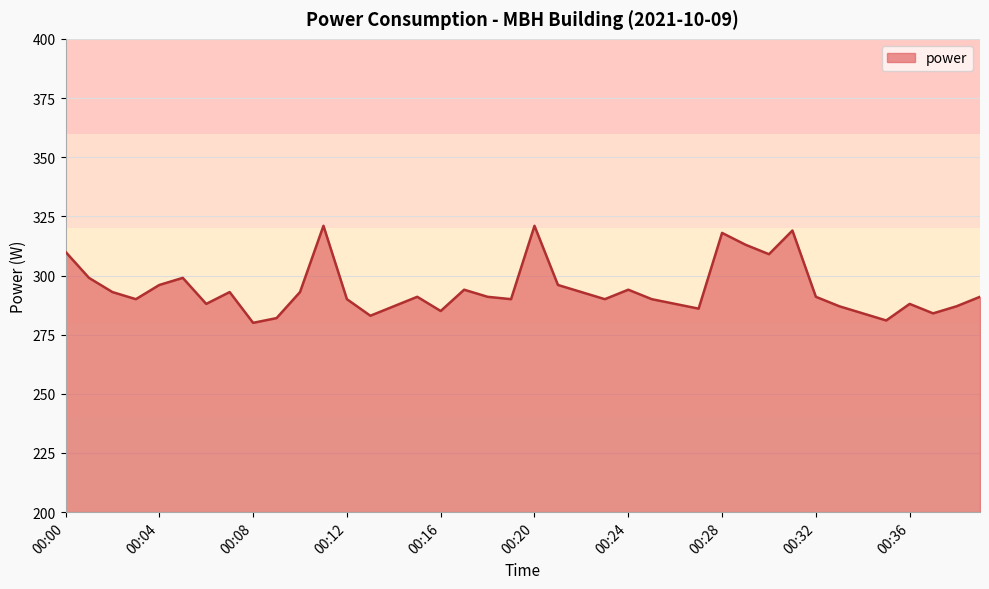

What is the smallest value displayed?

280